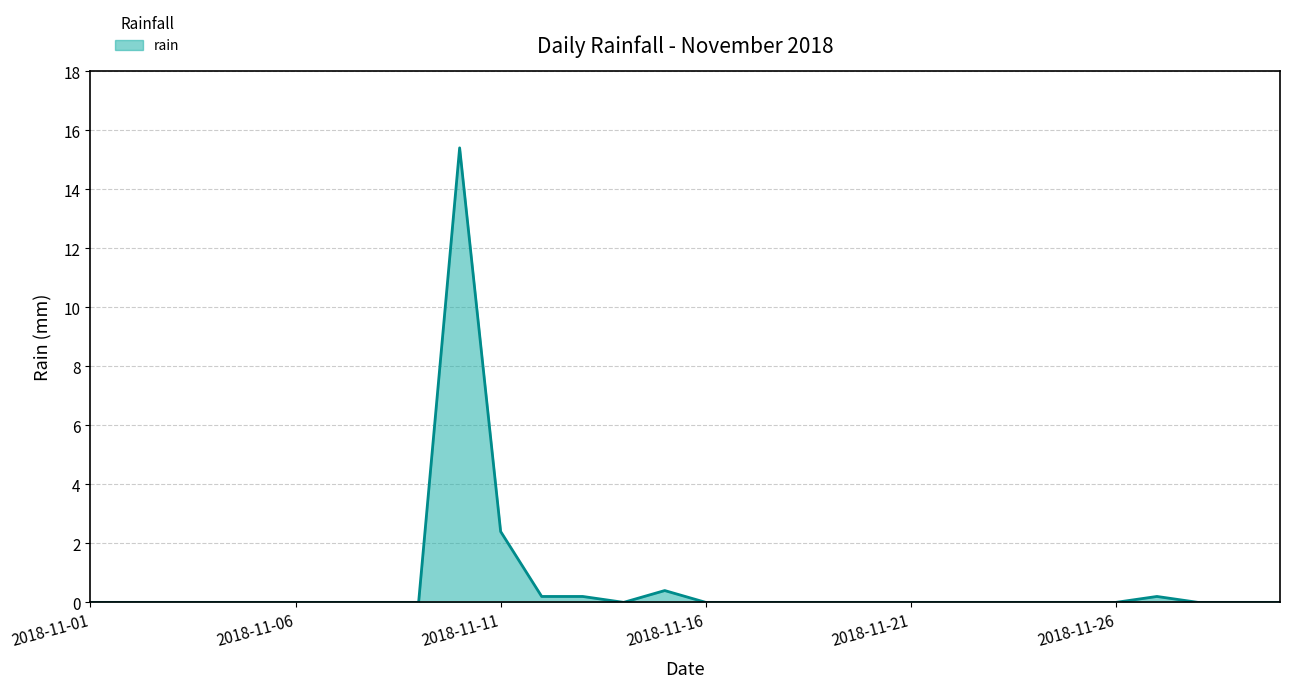

What is the maximum value shown in the chart?

15.4